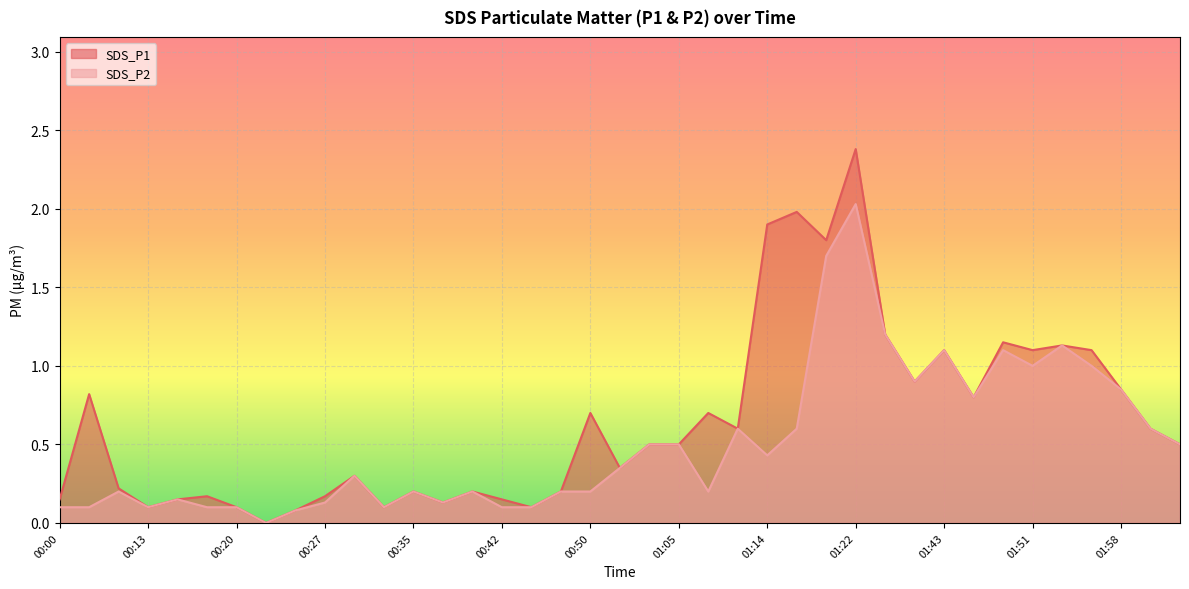

Where is the first local maximum for SDS_P2?

00:10